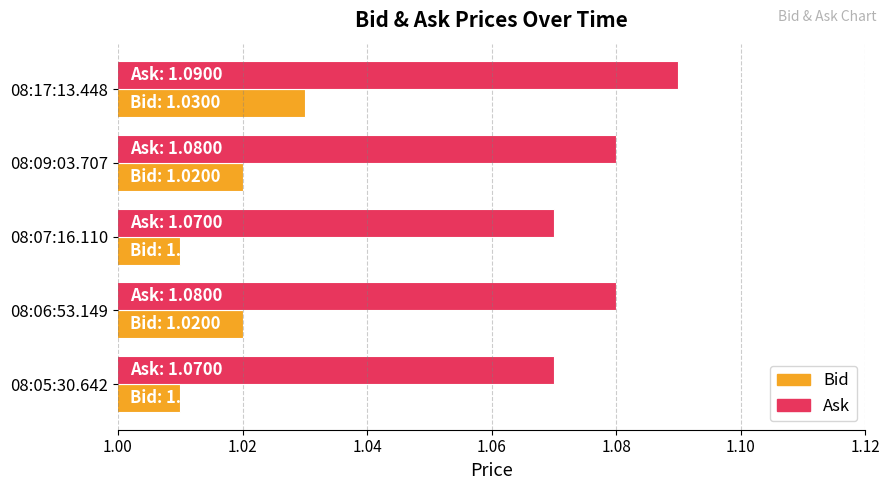

At which category does the chart reach its peak across all series?

08:17:13.448